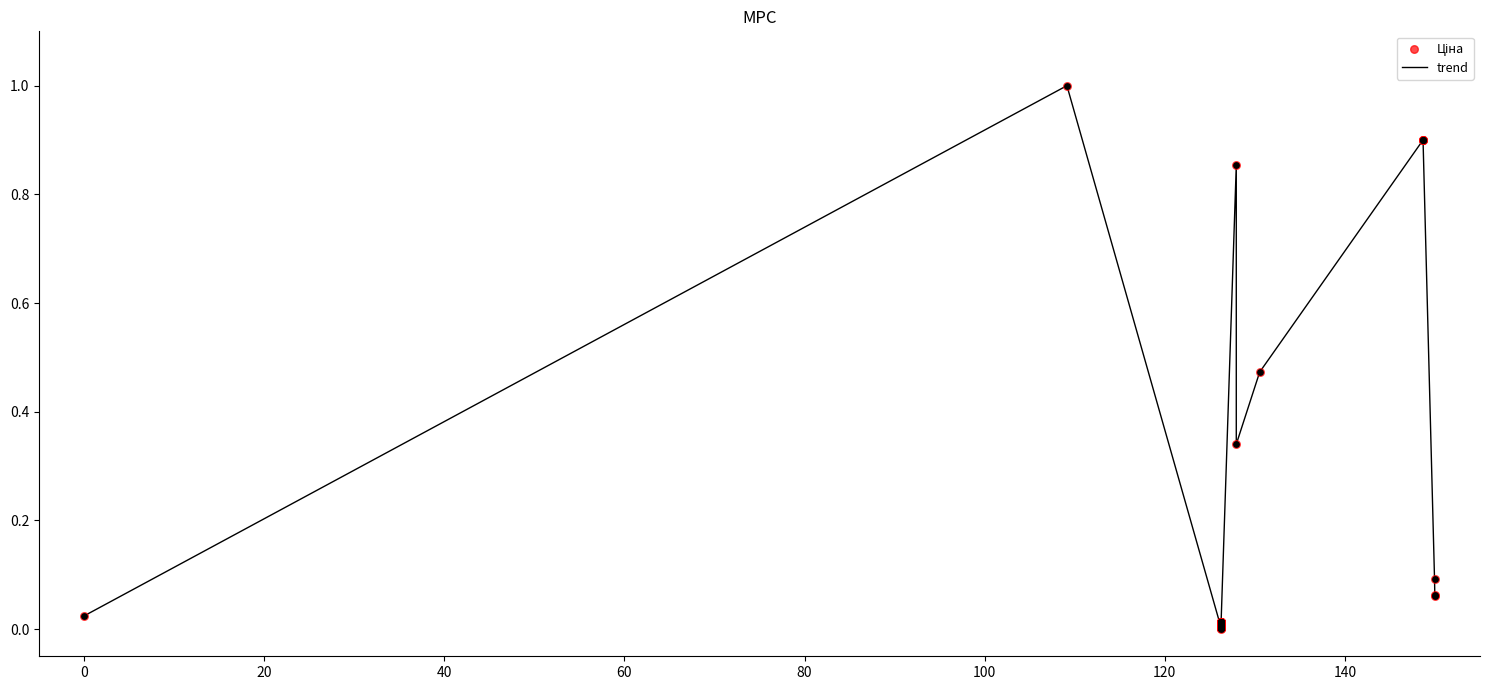

What is the maximum value shown in the chart?

1.0